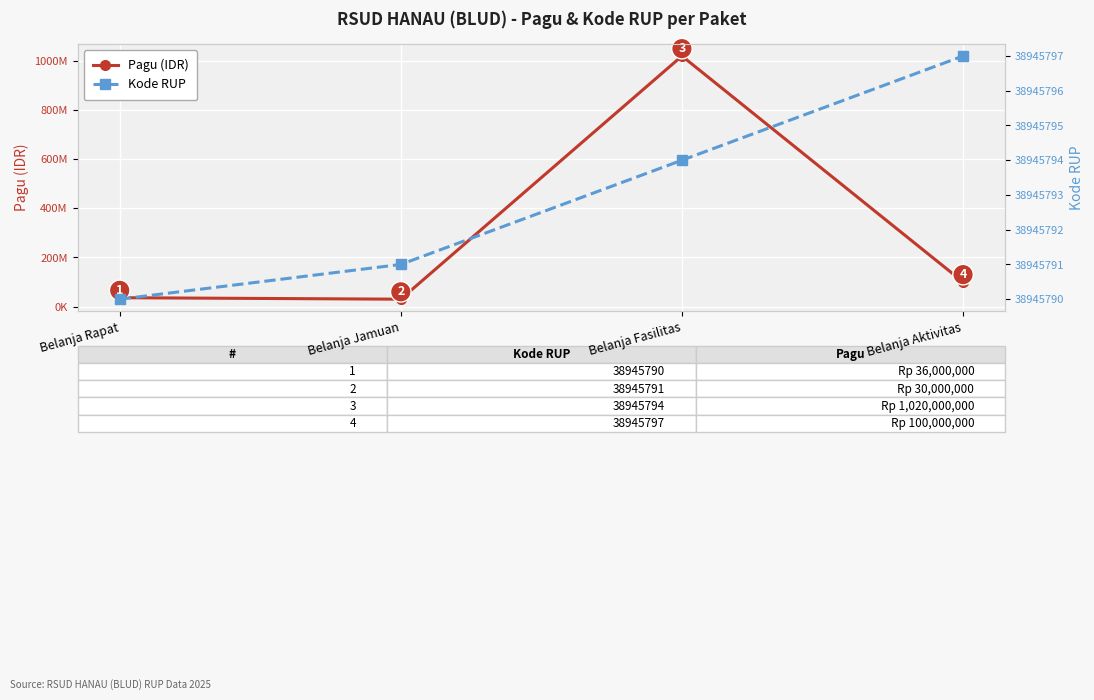

At how many categories does at least one series exceed 825187530?

1